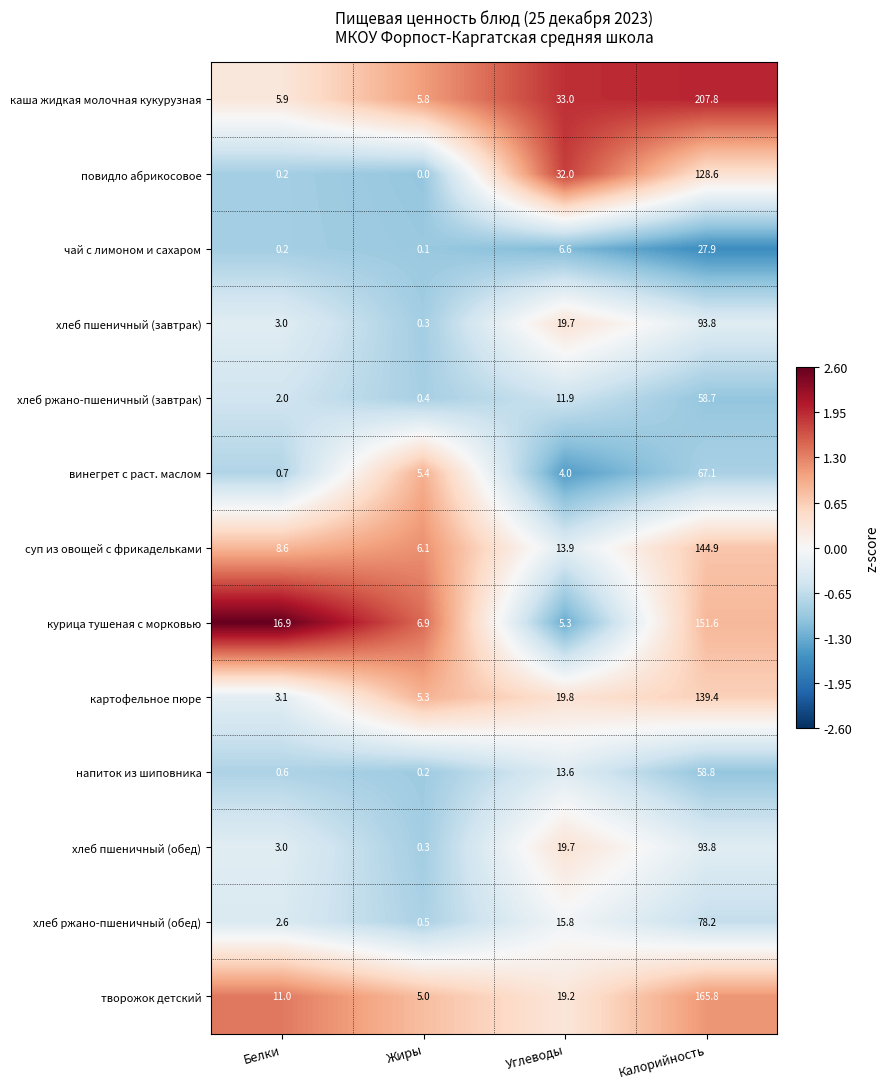

What is the difference between the maximum and minimum values in the напиток из шиповника series?

58.6